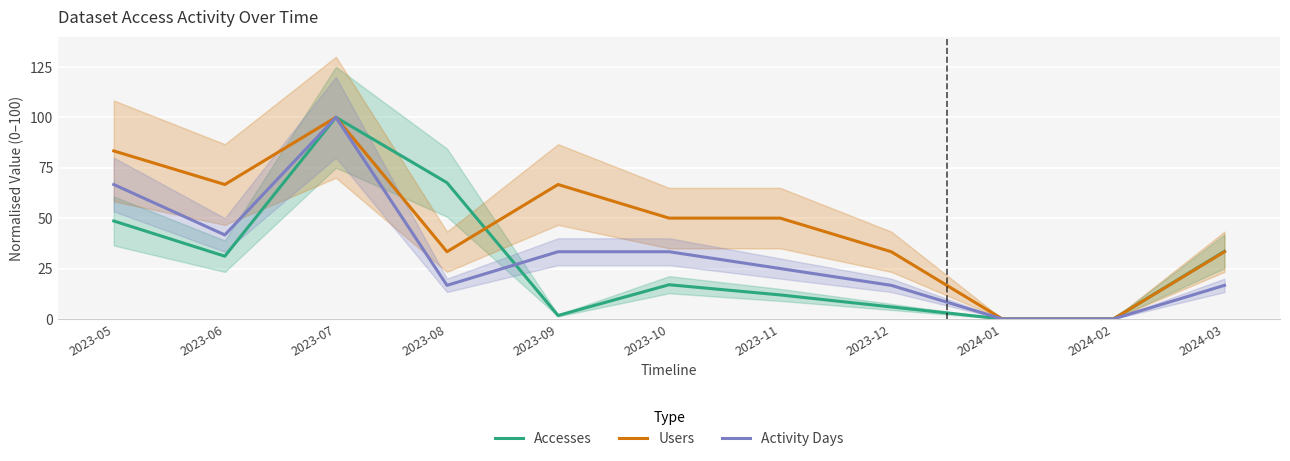

At which label does Activity Days reach its peak?

2023-07